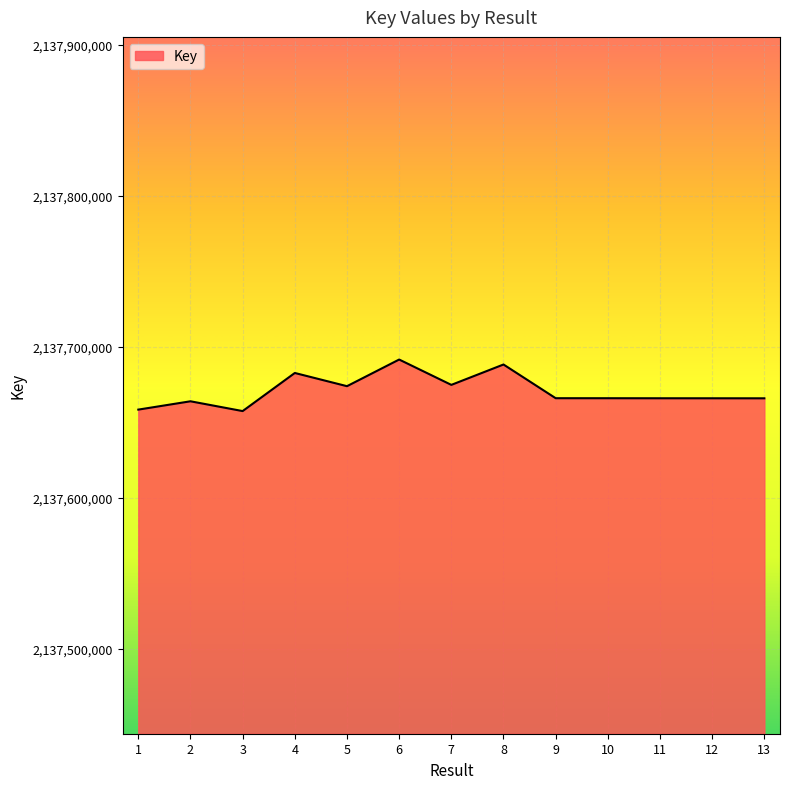

At which label does the data first exceed 2137665927?

4